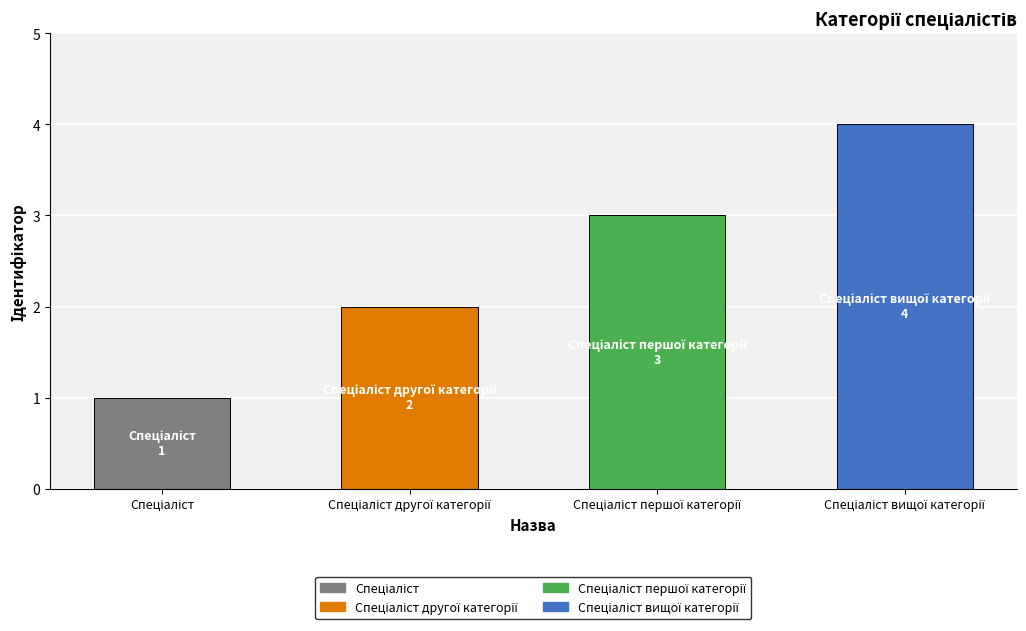

What is the sum of the values at Спеціаліст and Спеціаліст другої категорії?

3